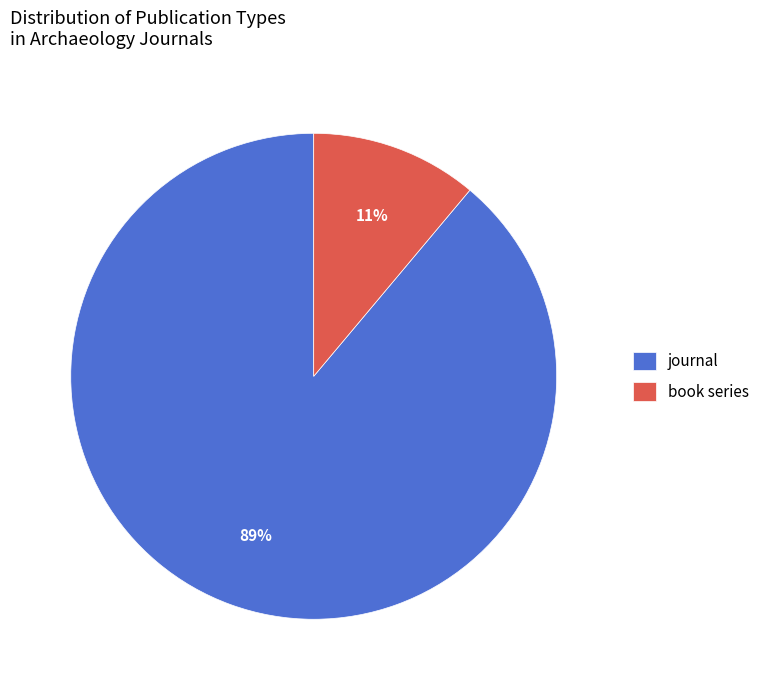

The book series slice represents 11% of the pie. True or false?

True